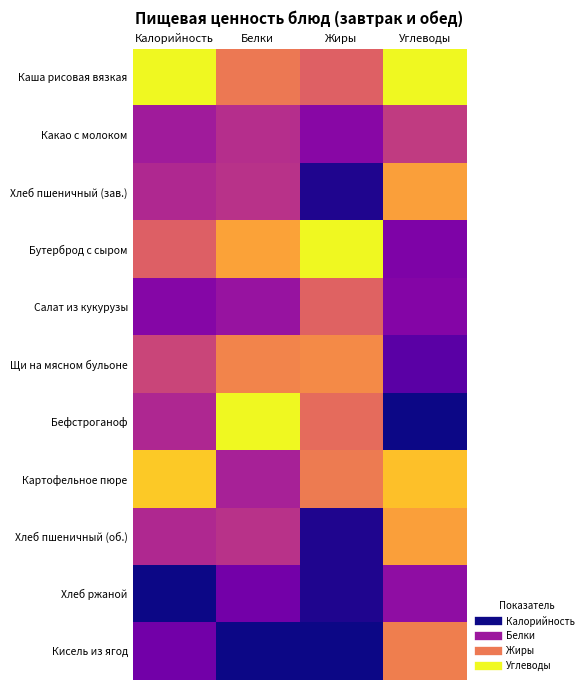

What is the greatest value displayed?

1.0